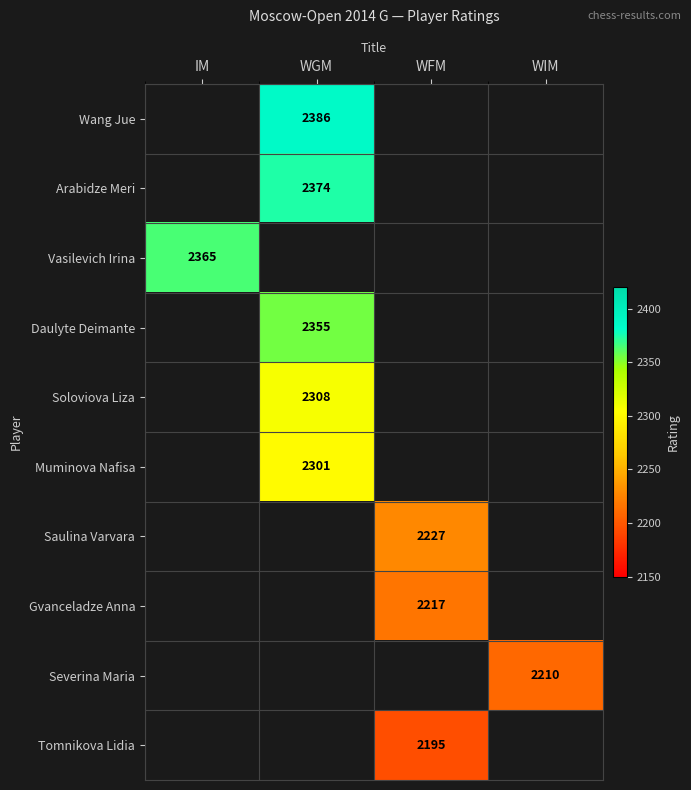

True or false: Gvanceladze Anna has a value of 3322.0 at WFM.

False